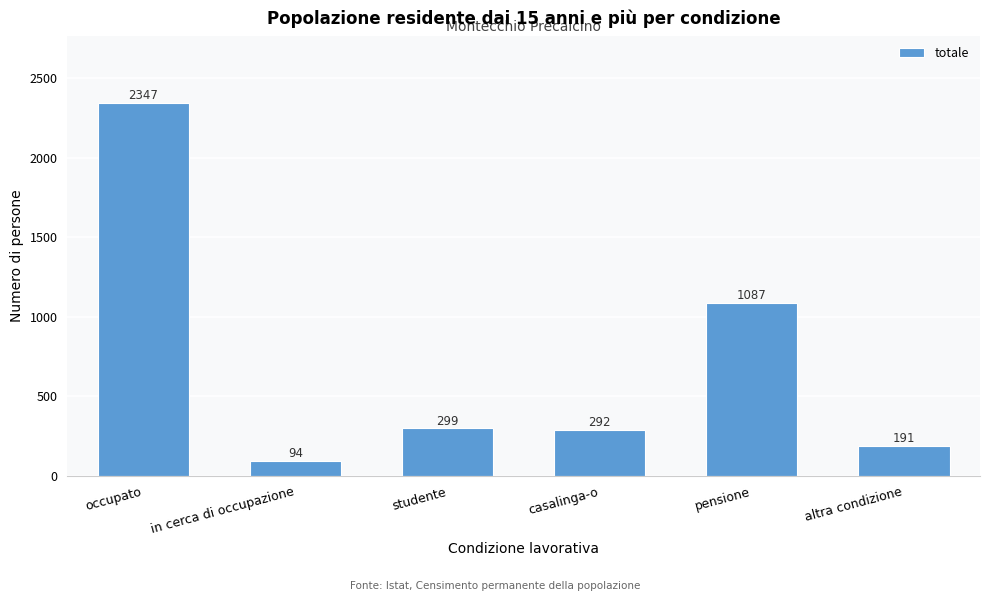

Which has a higher value, in cerca di occupazione or pensione?

pensione